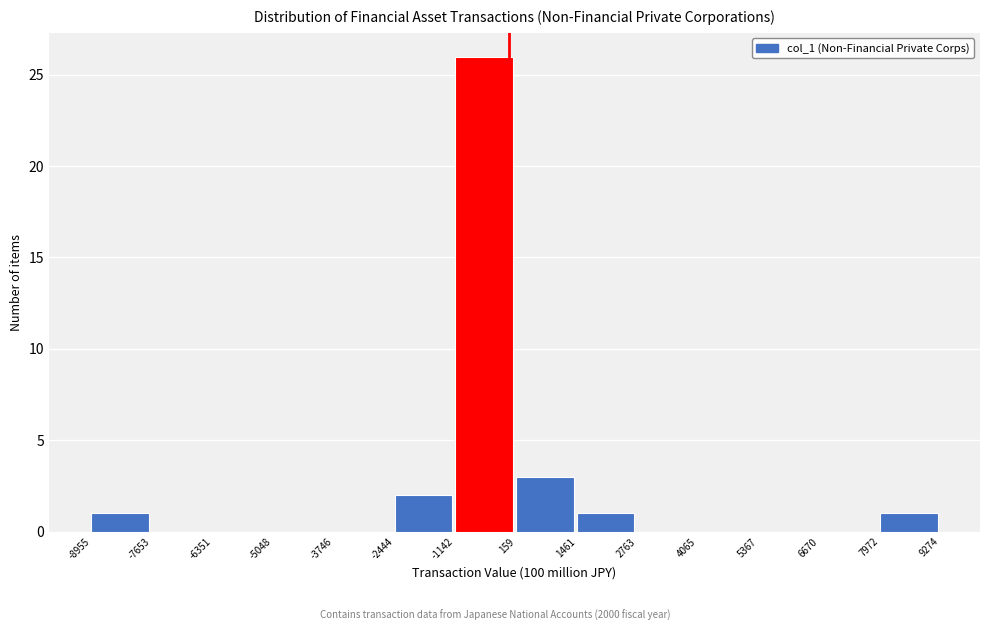

Reading left to right, transcribe this chart: for each bar, give the range it covers on the x-axis and its height. The values are not printed on the chart, so give them approximately, as read against the axis.

-8955 to -7653: 1
-7653 to -6351: 0
-6351 to -5048: 0
-5048 to -3746: 0
-3746 to -2444: 0
-2444 to -1142: 2
-1142 to 159: 26
159 to 1461: 3
1461 to 2763: 1
2763 to 4065: 0
4065 to 5367: 0
5367 to 6670: 0
6670 to 7972: 0
7972 to 9274: 1